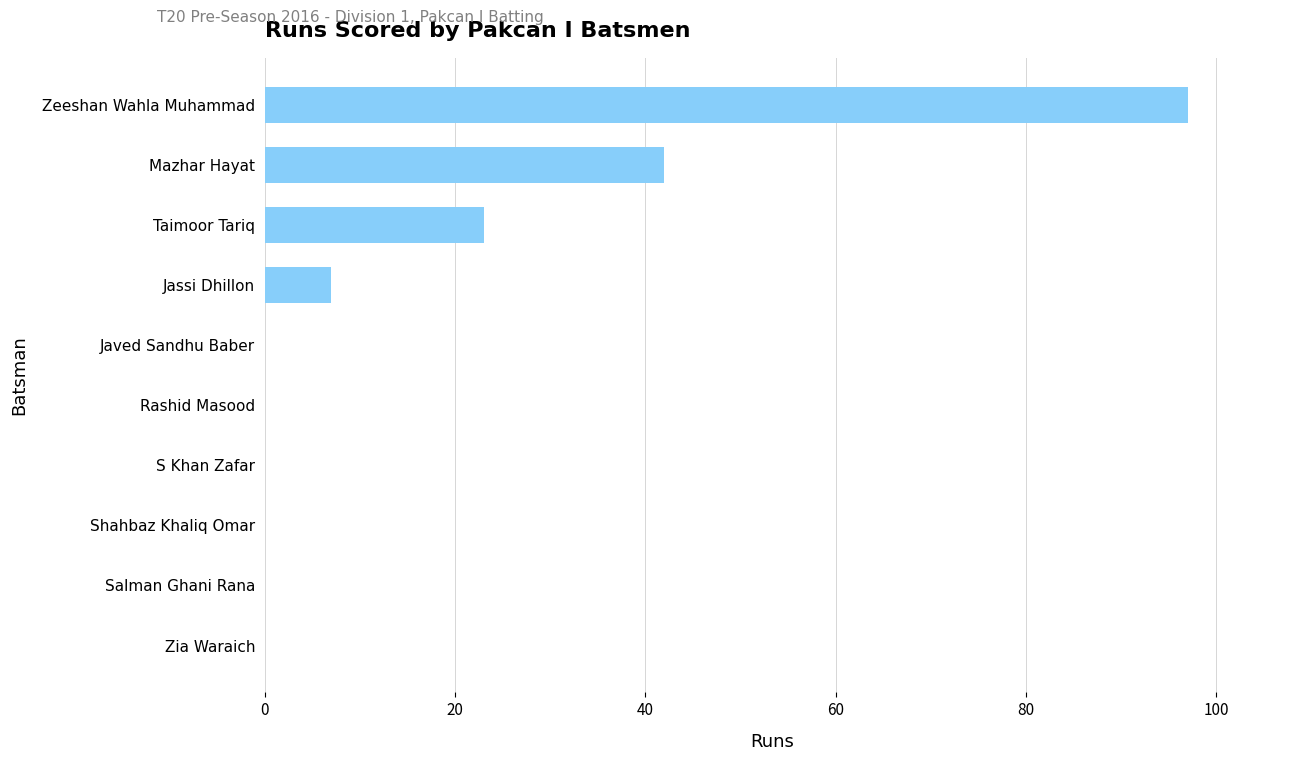

What is the change in value from Javed Sandhu Baber to Mazhar Hayat?

+42